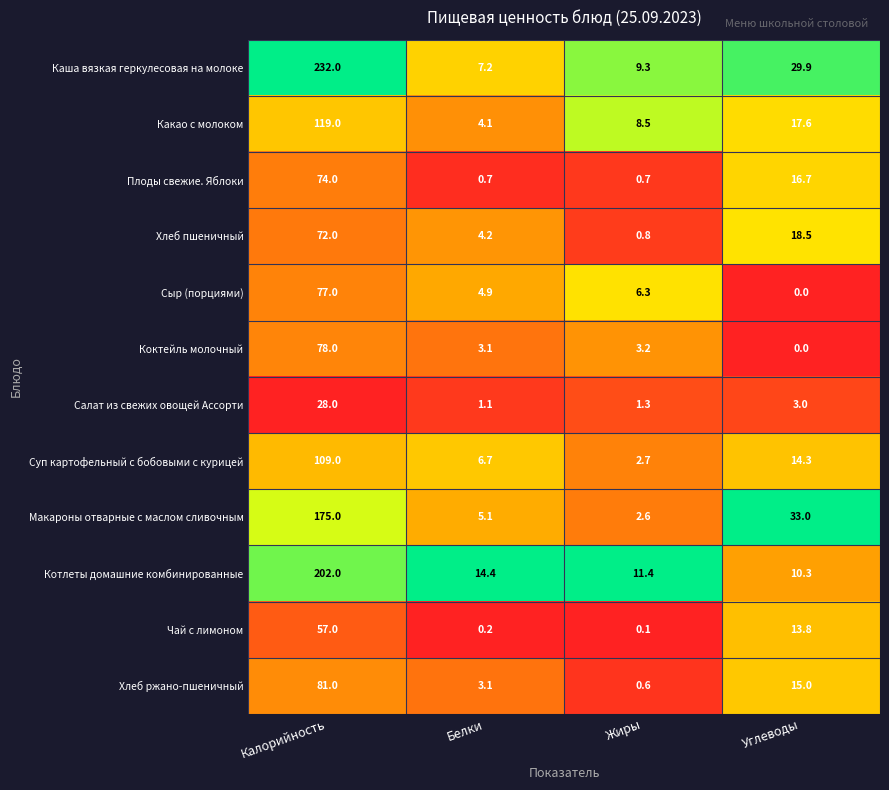

What is the total value across all series at Углеводы?

172.1